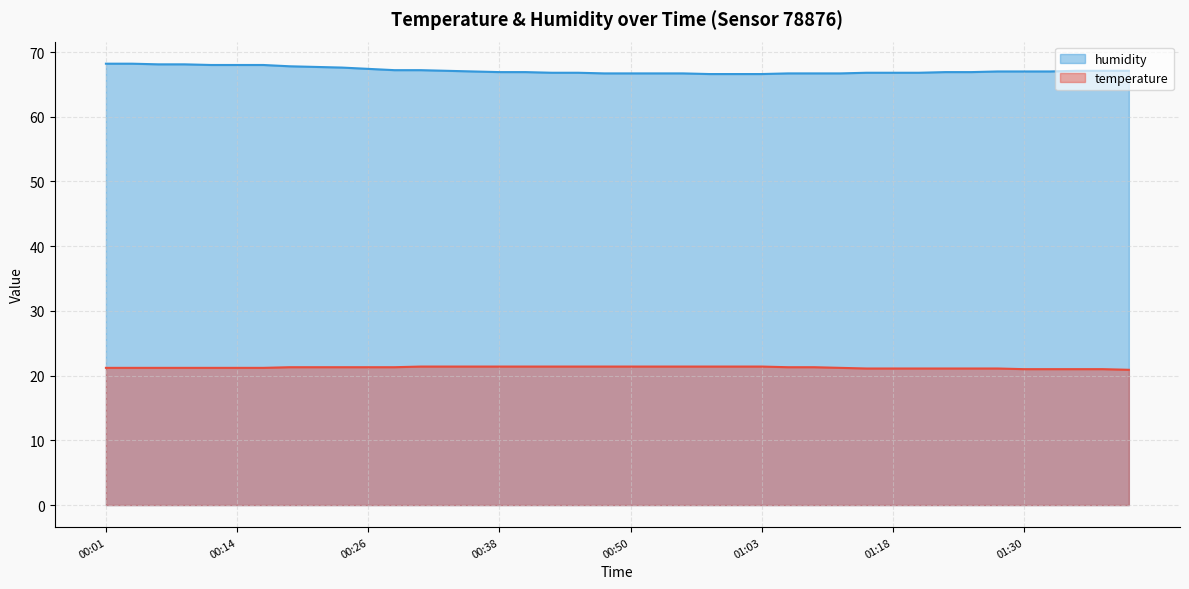

What is the sum of the humidity values at 01:37 and 00:01?

135.3